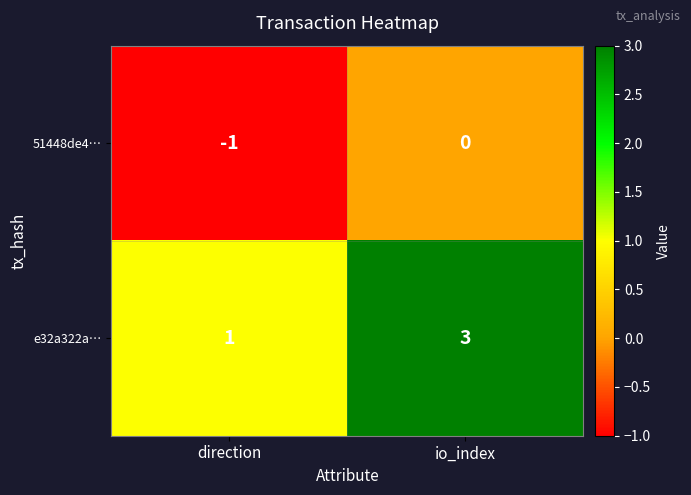

What is the approximate value of e32a322a… at io_index?

3